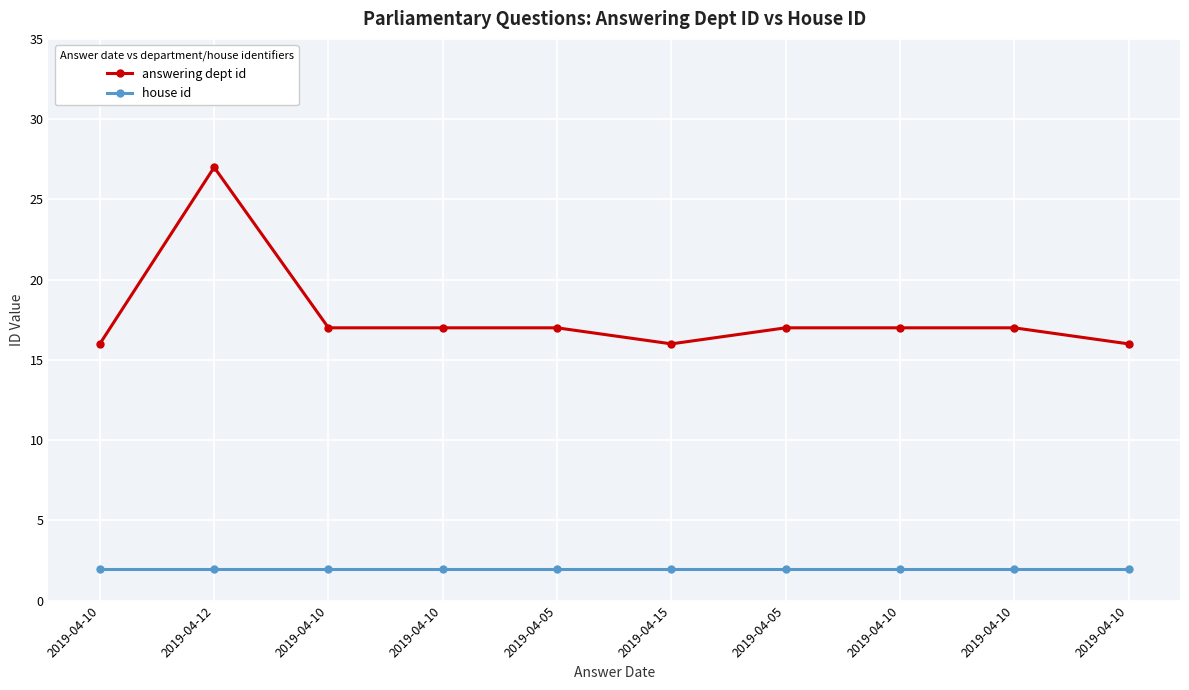

Reading right to left, extract all data points from this chart.

answering dept id: 16	17	17	17	16	17	17	17	27	16
house id: 2	2	2	2	2	2	2	2	2	2